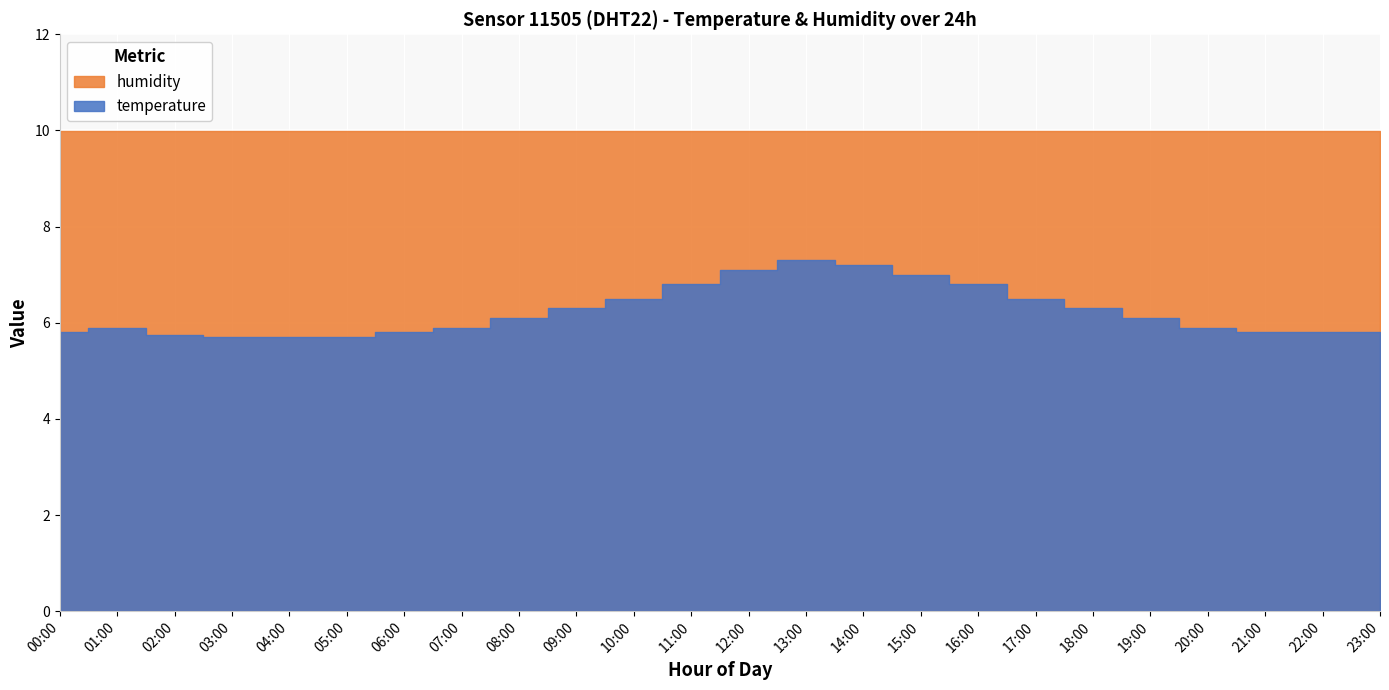

Which category has the highest value in the temperature series?

13:00